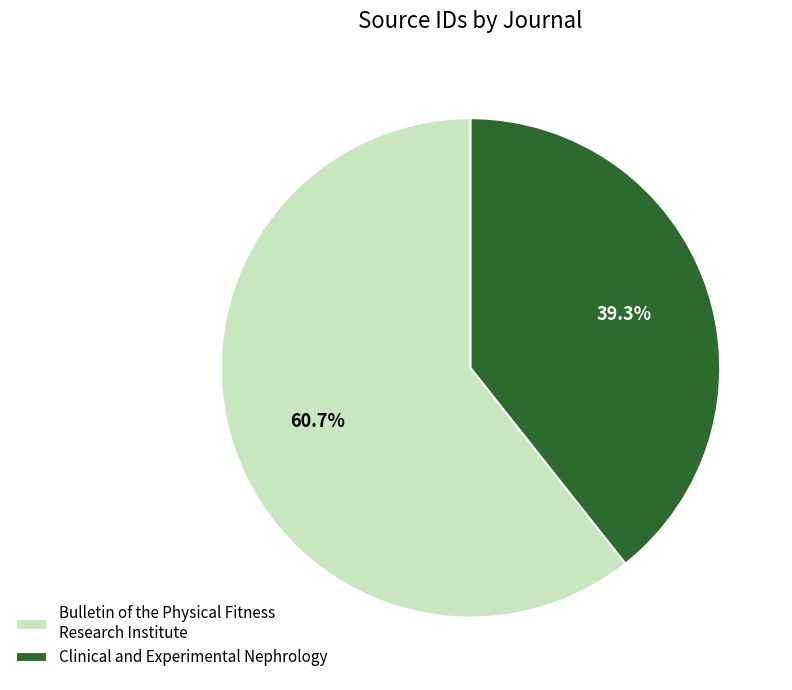

Which slice is the largest?

Bulletin of the Physical Fitness Research Institute